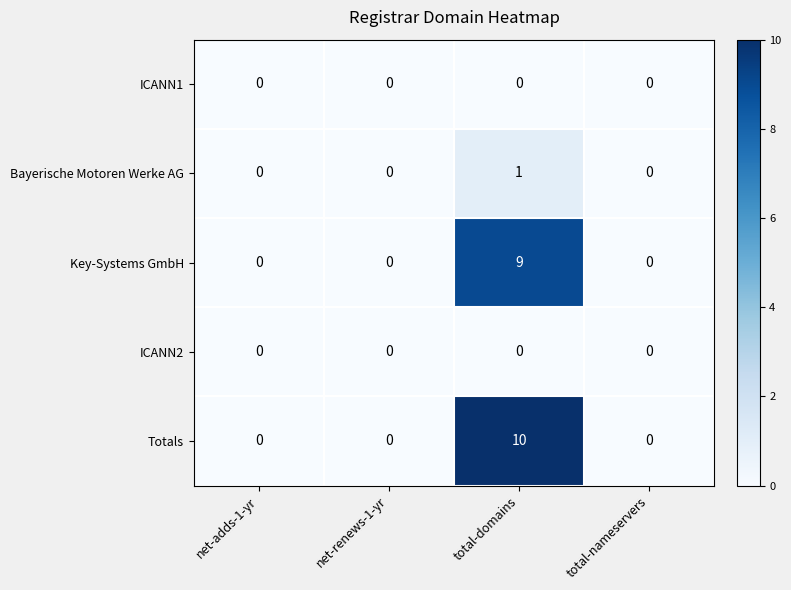

Count the Bayerische Motoren Werke AG values in the range 0 to 1.

4